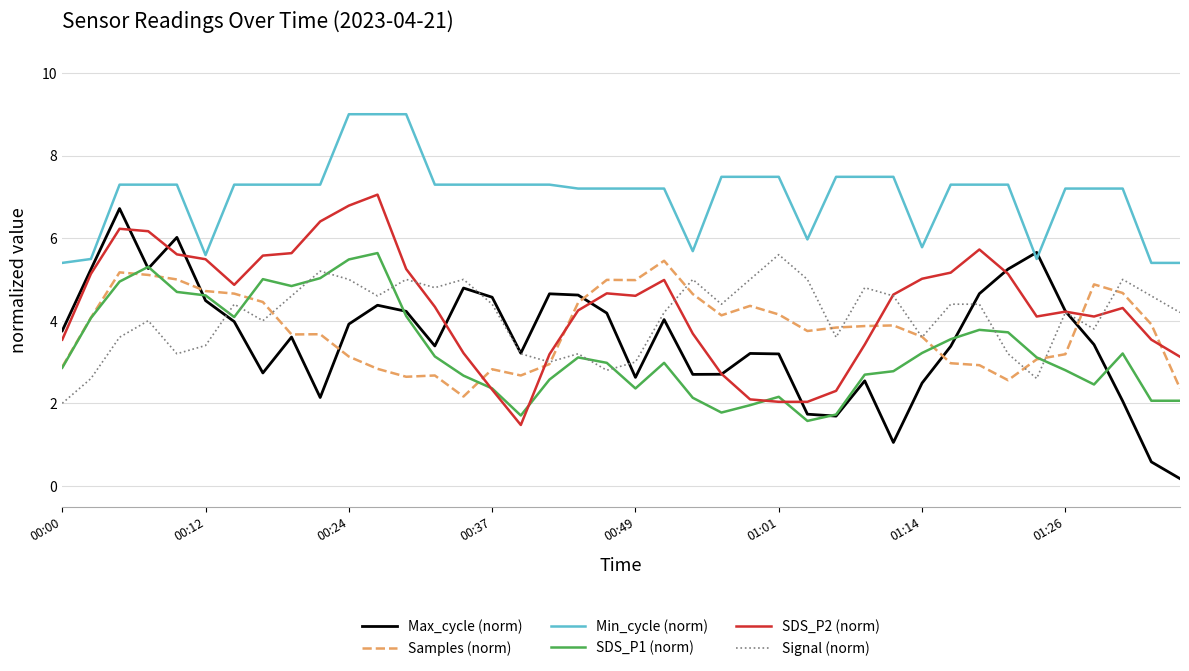

True or false: SDS_P1 (norm) and Min_cycle (norm) cross at least once.

False